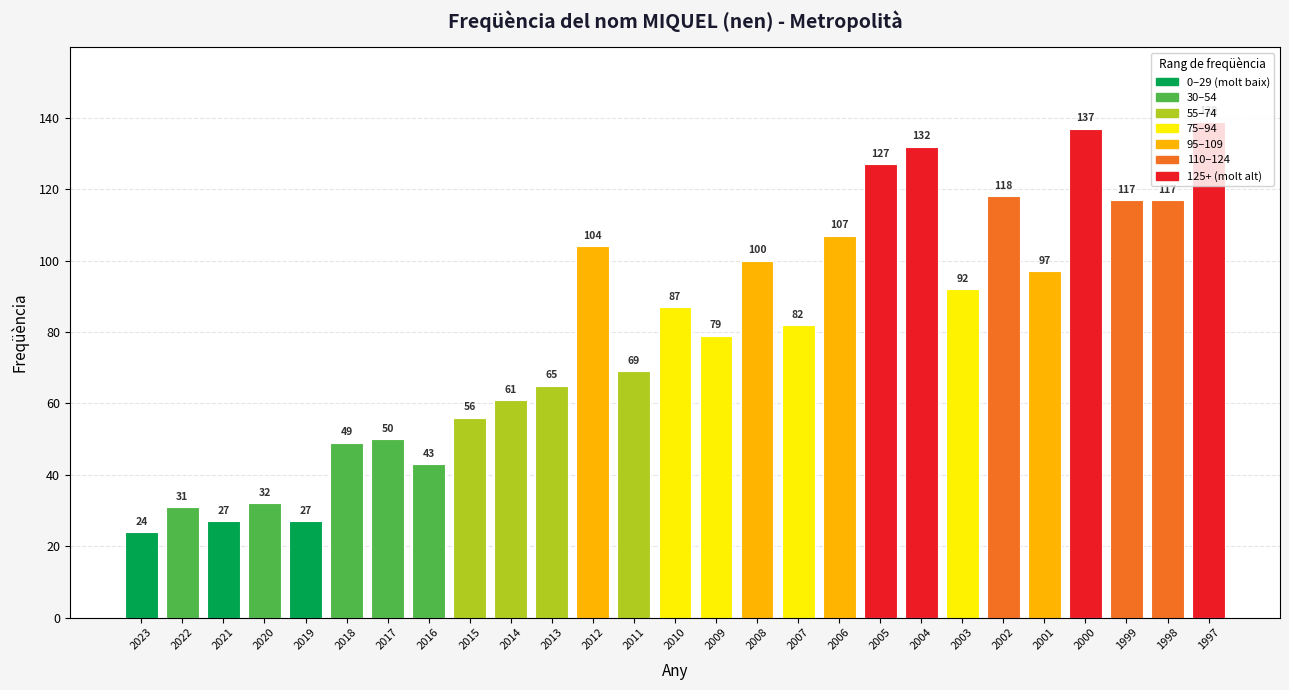

What is the change in value from 2010 to 2000?

+50